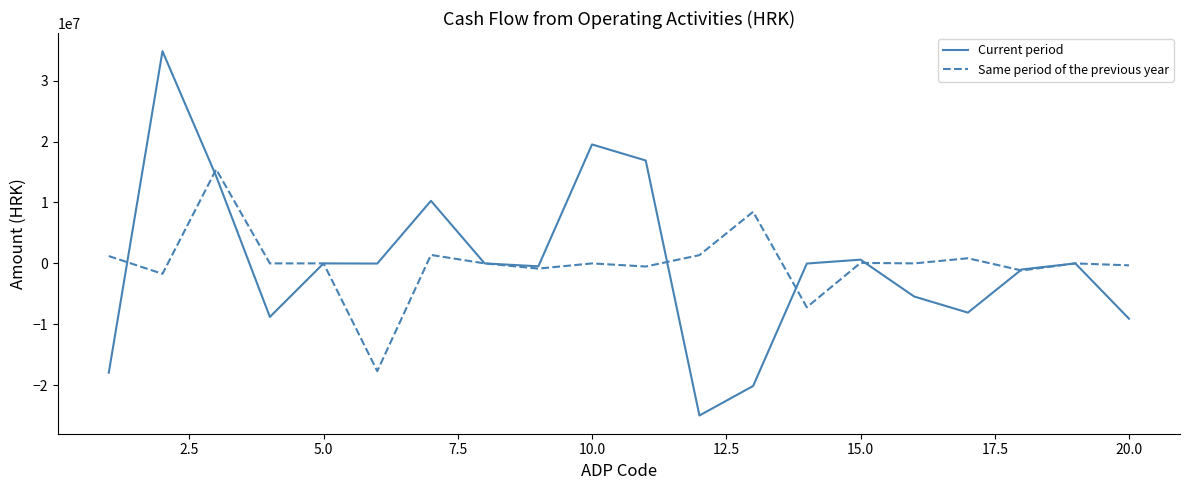

How many values in the Current period series are below -21805?

10